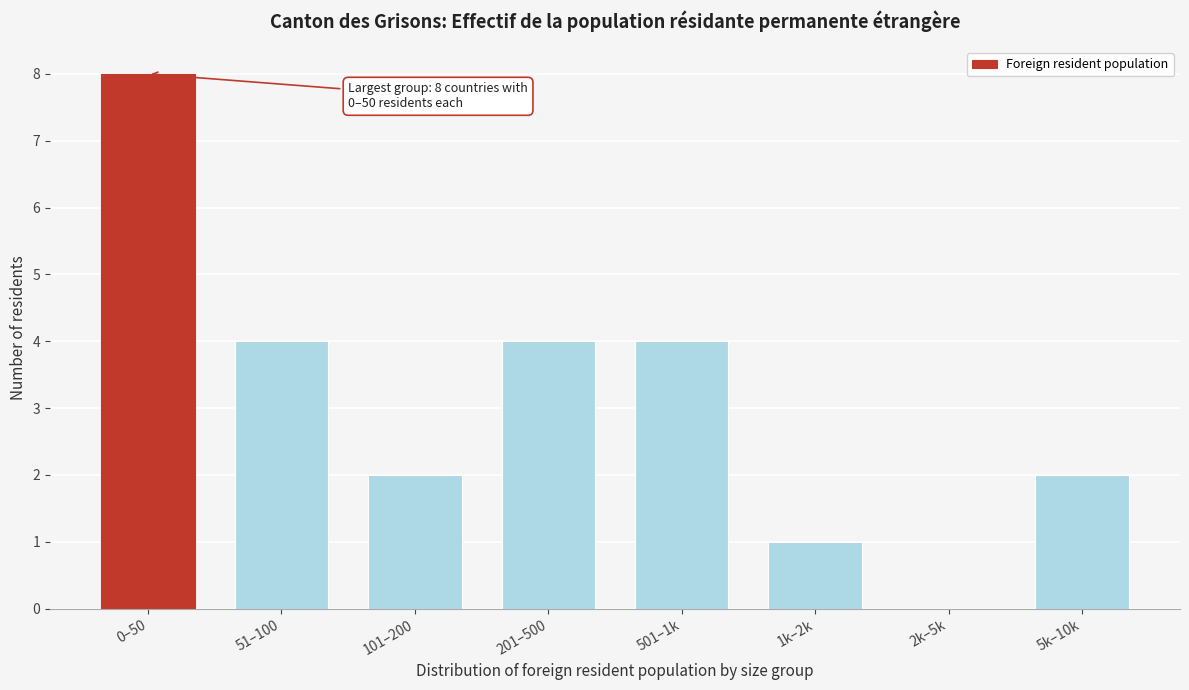

Reading left to right, list all the values displayed in this chart.

0–50=8	51–100=4	101–200=2	201–500=4	501–1k=4	1k–2k=1	2k–5k=0	5k–10k=2